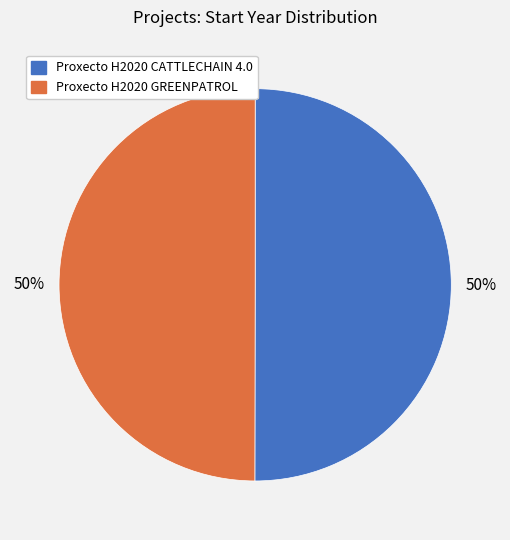

To the nearest percent, what portion does Proxecto H2020 CATTLECHAIN 4.0 represent?

50%